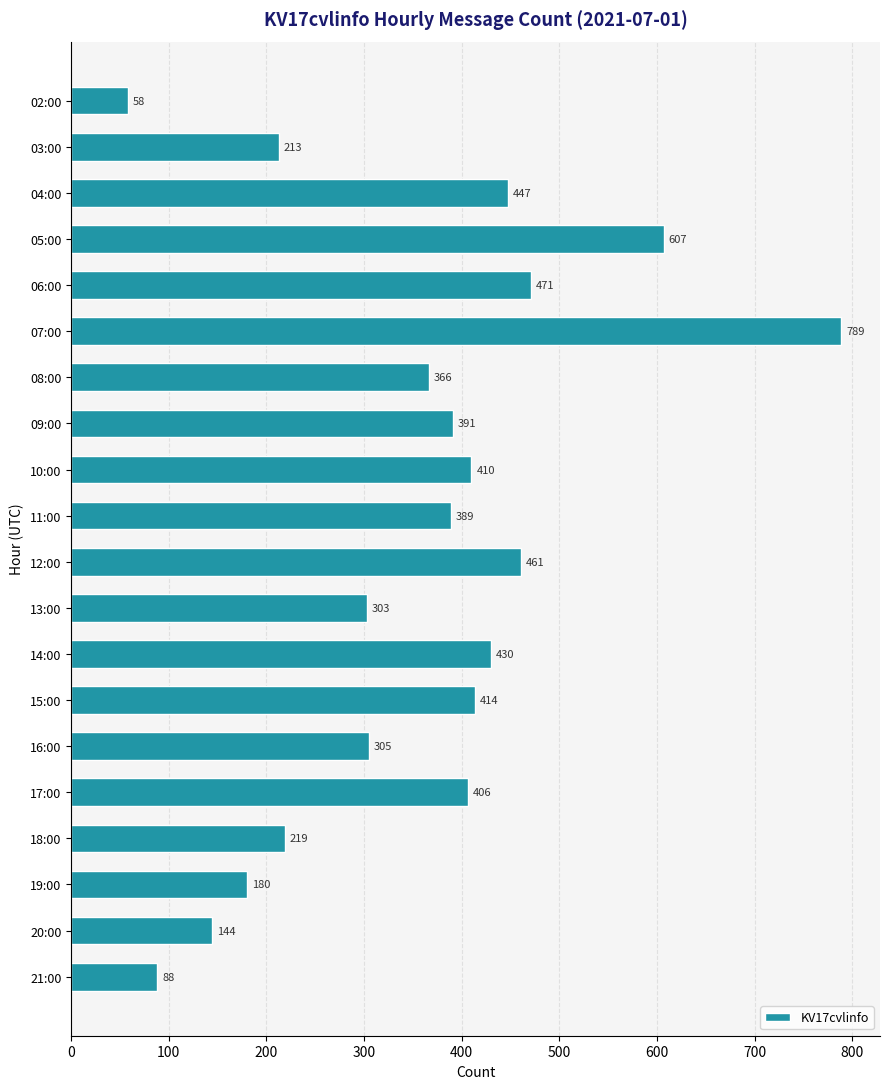

True or false: the data shows 203 at 09:00.

False